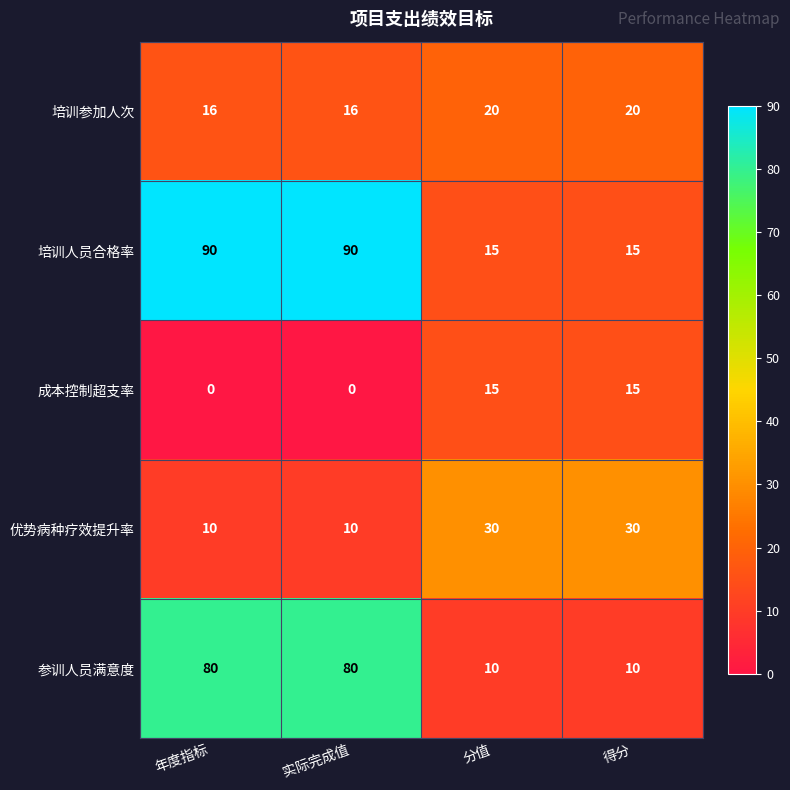

Which series has the largest total across all categories?

培训人员合格率